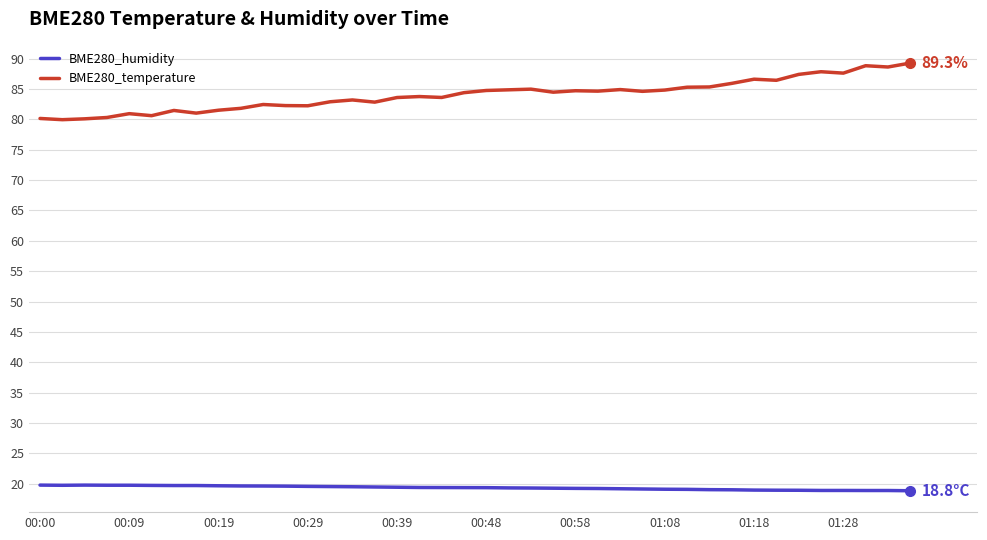

Is this an area chart (filled region under the line)?

No